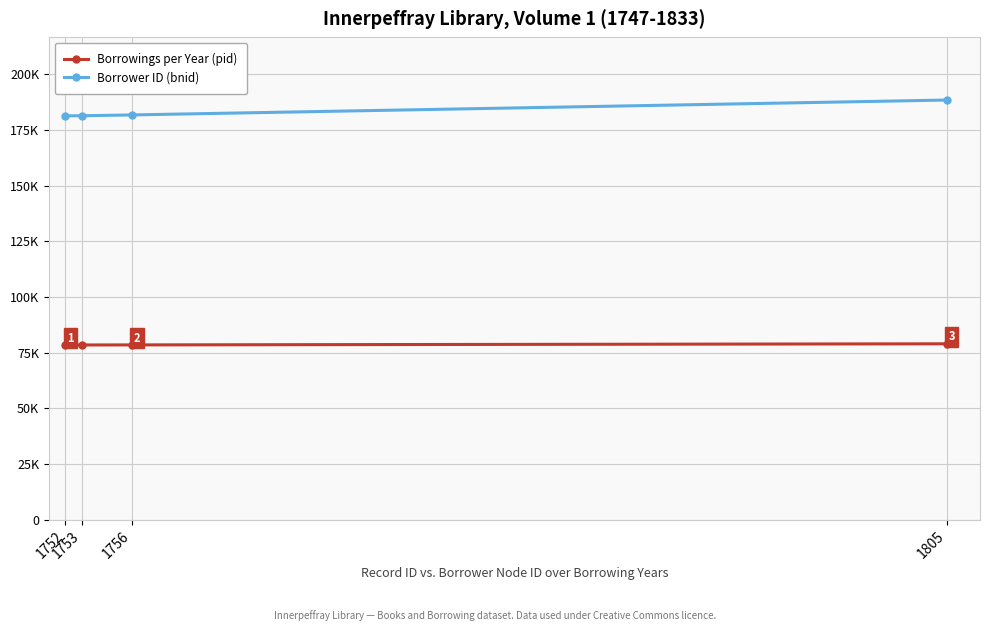

What is the greatest value displayed?

188385